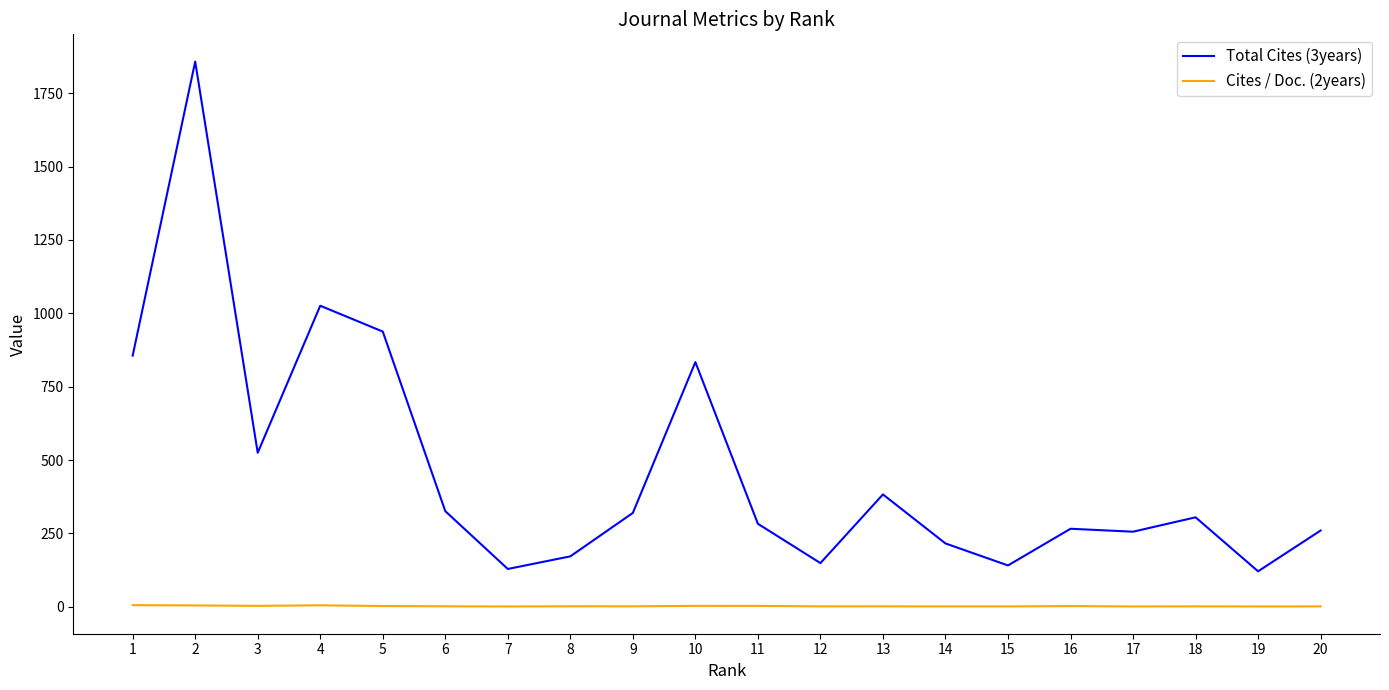

Is the value of Total Cites (3years) at 17 greater than the value of Cites / Doc. (2years) at 19?

Yes